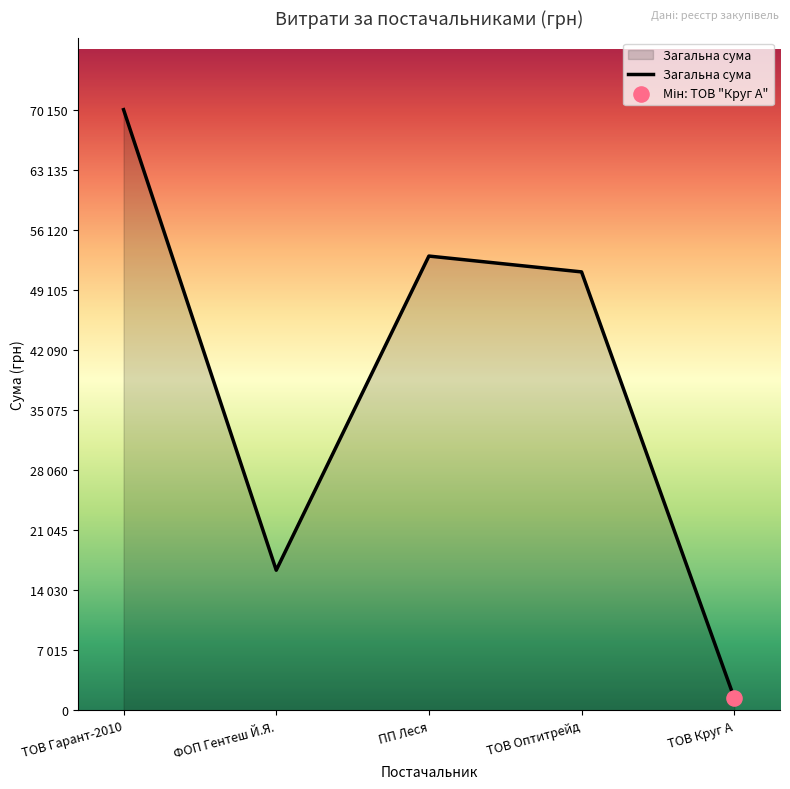

Between ПП Леся and ТОВ Оптитрейд, which is larger?

ПП Леся